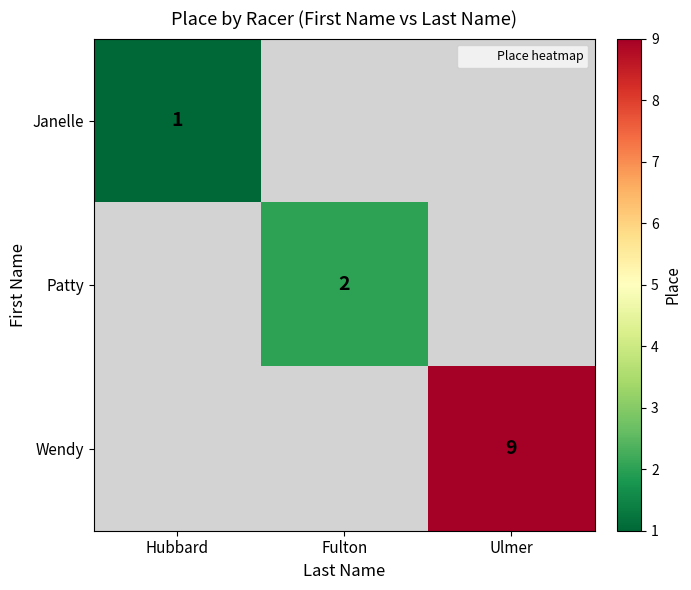

True or false: Patty has a value of 2 at Fulton.

True